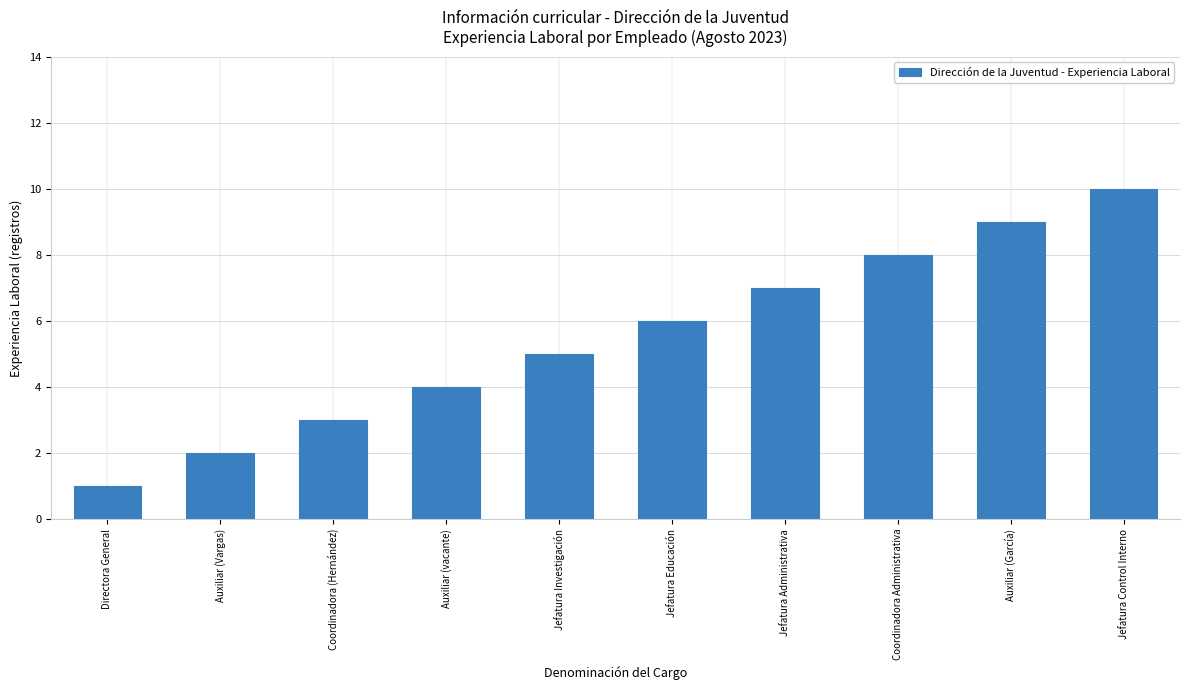

What is the approximate value at Jefatura Control Interno?

10